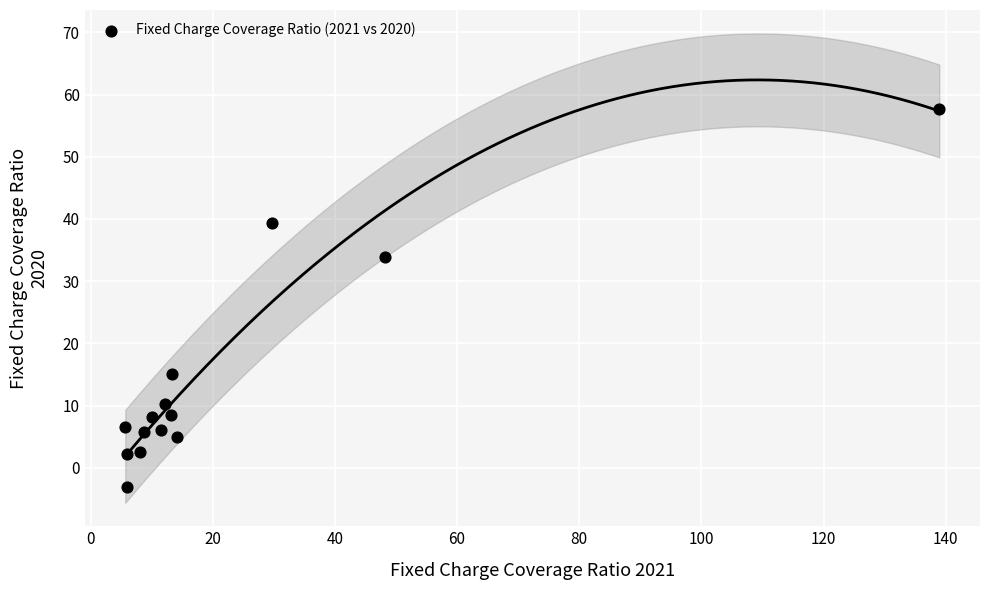

What is the range of Y values (max minus min)?

60.8